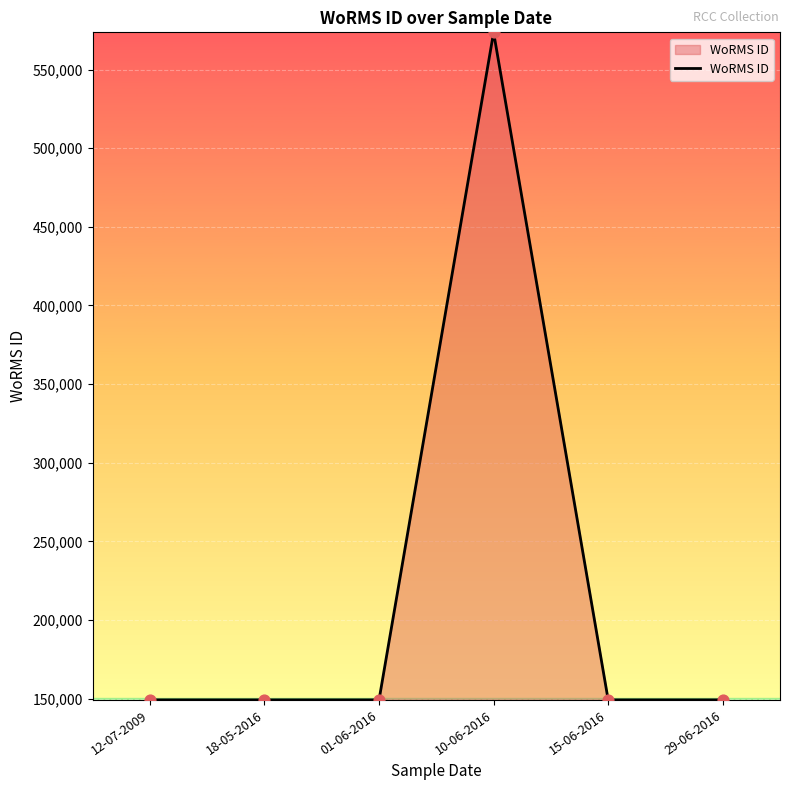

Approximately how many times larger is the value at 01-06-2016 compared to 10-06-2016?

0.3